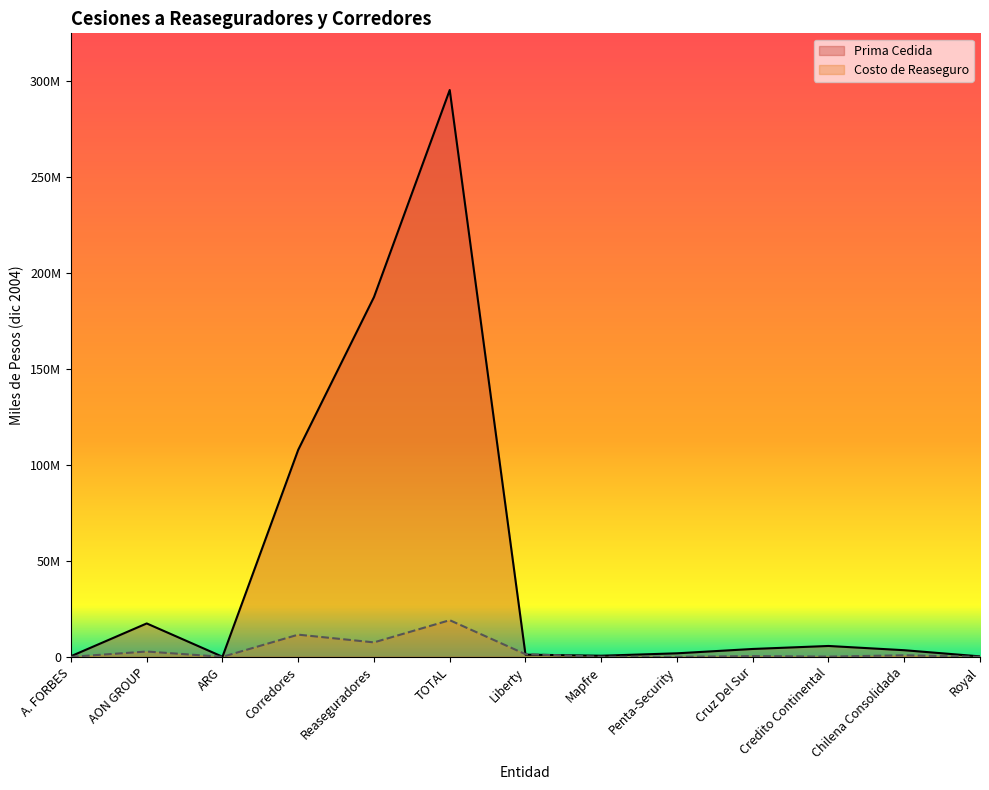

How many values in Costo de Reaseguro are above zero?

9